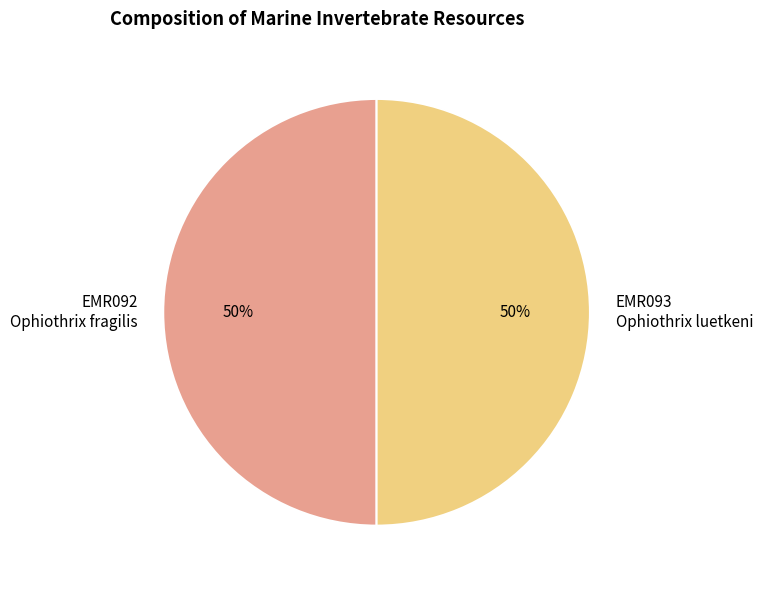

Is it true that EMR093 Ophiothrix luetkeni is 60% of the pie?

False